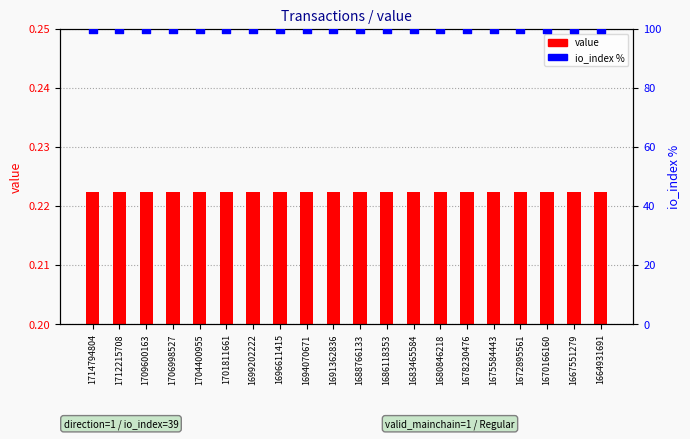

Which series has the largest total across all categories?

io_index (normalized %)